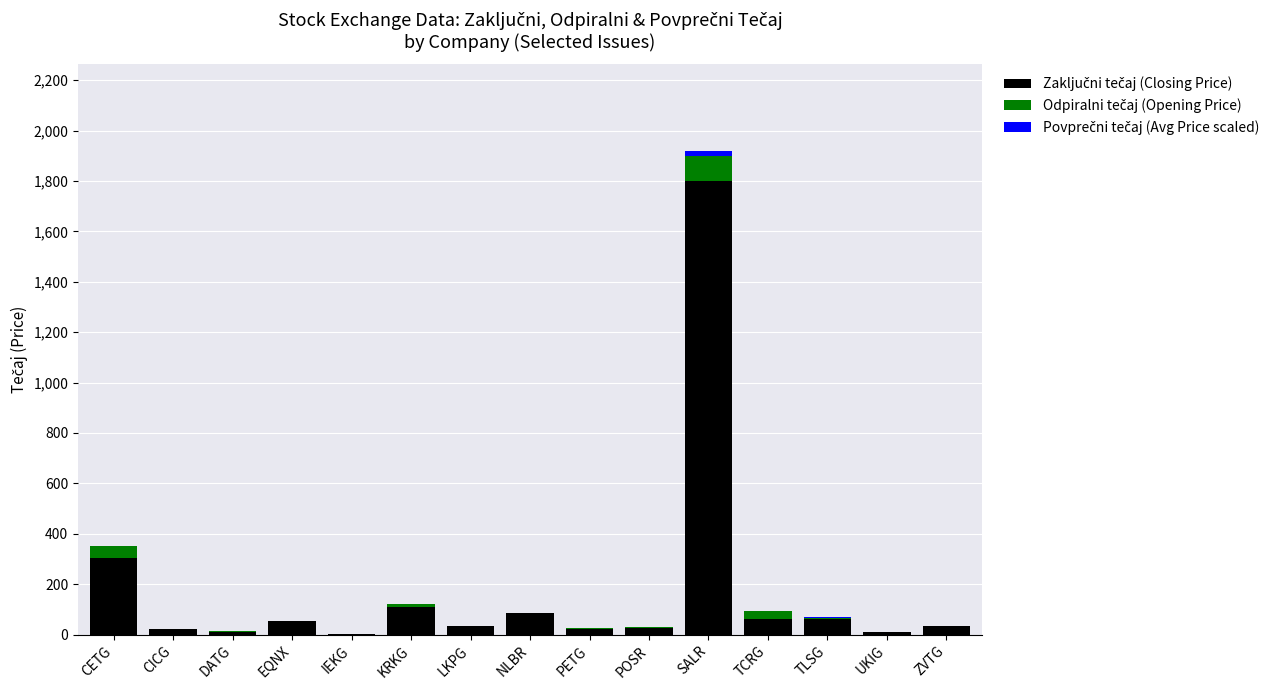

At which category is the sum across all series the highest?

SALR